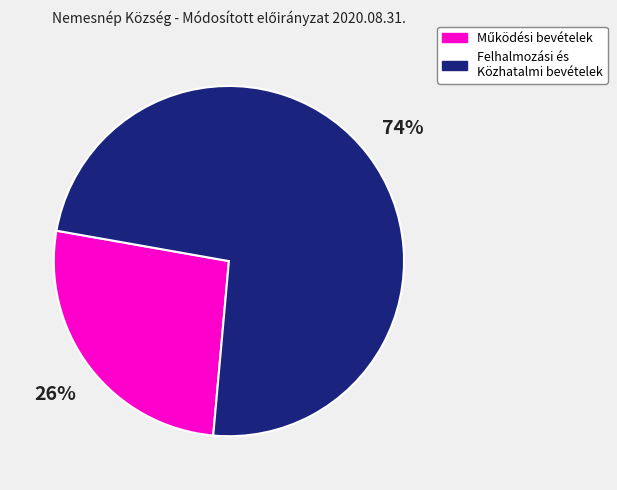

To the nearest percent, what is the average slice percentage?

50%